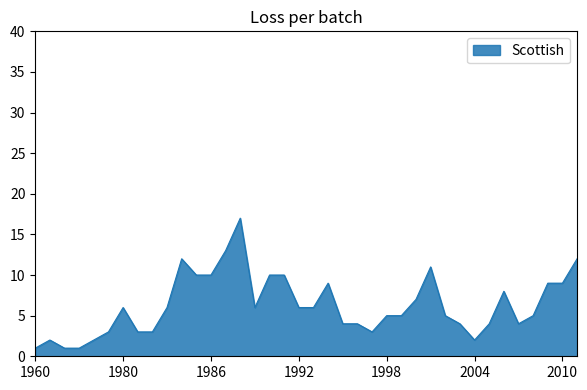

What is the difference between the maximum and minimum values?

16